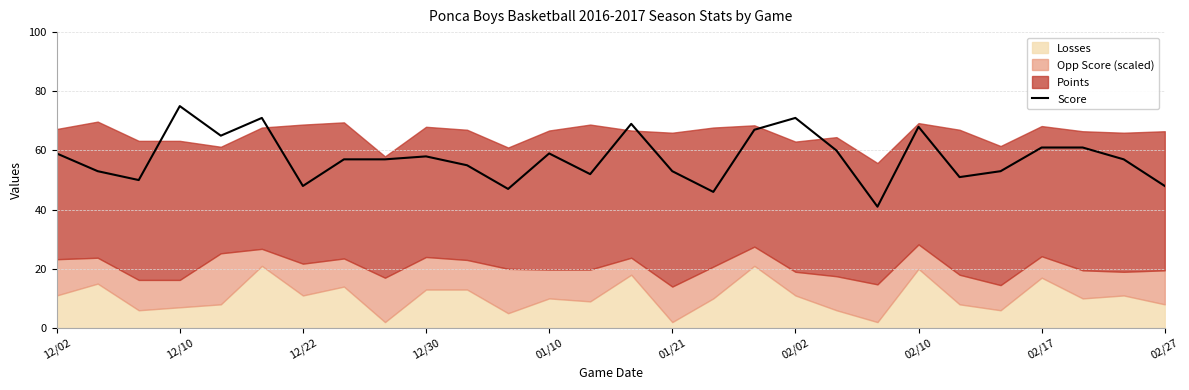

How many points are lower than both their immediate neighbors (excluding endpoints)?

8